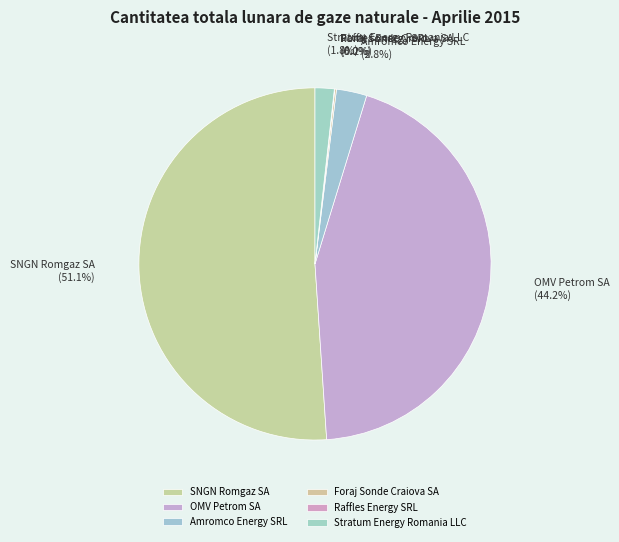

To the nearest percent, what is the difference between the largest and smallest slice percentages?

51%